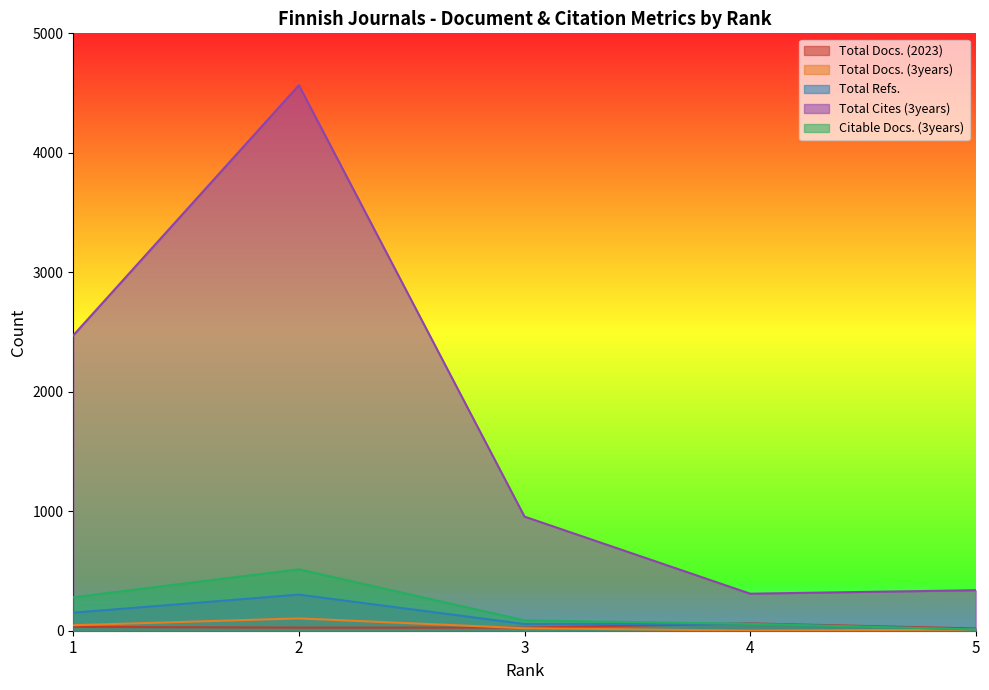

How many interior local peaks does the Total Docs. (2023) series have?

1